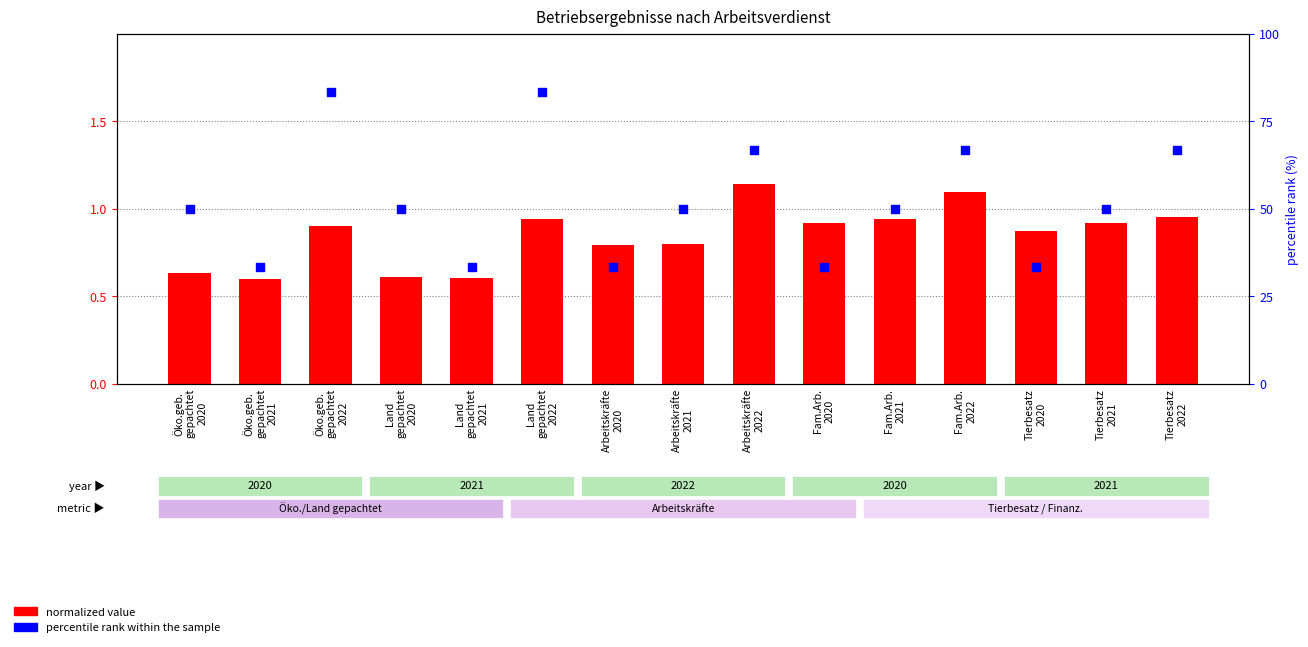

Which series reaches the minimum Y coordinate?

normalized value